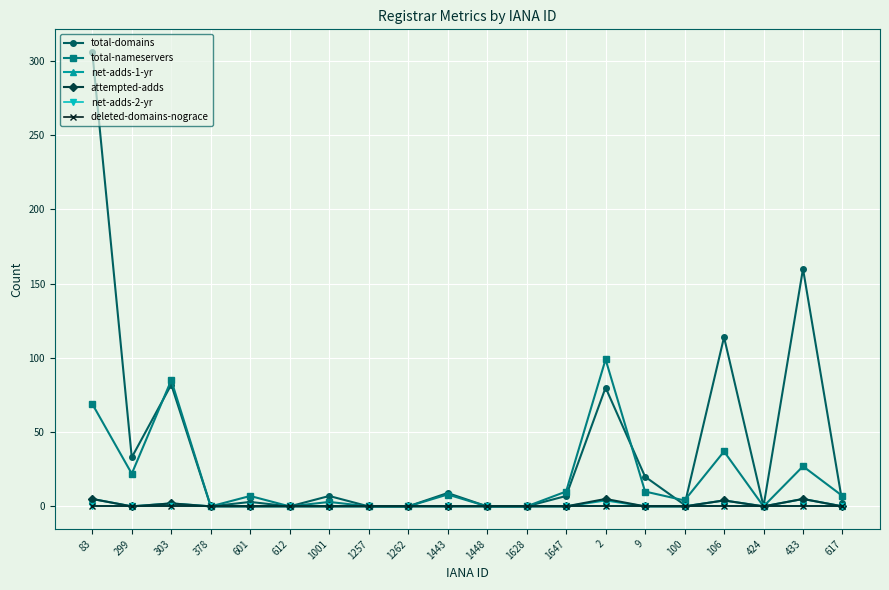

True or false: net-adds-2-yr and net-adds-1-yr cross at least once.

False